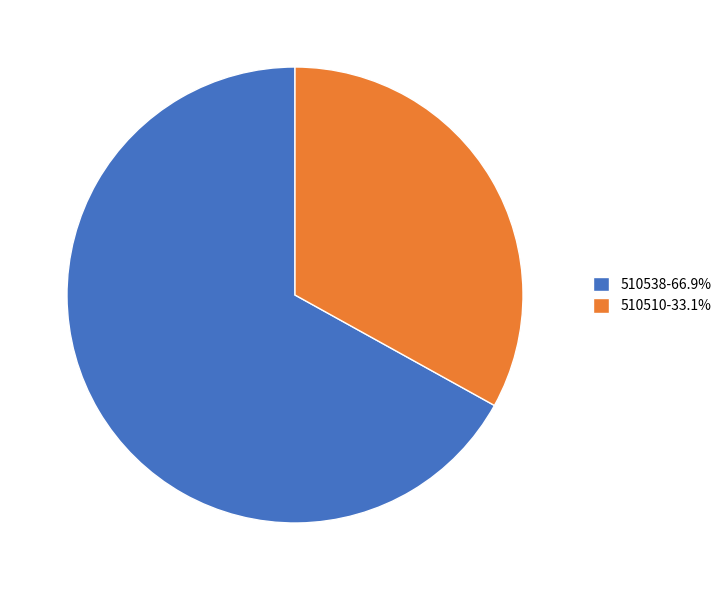

Approximately how many times larger is the value at 510510 compared to 510538?

0.5